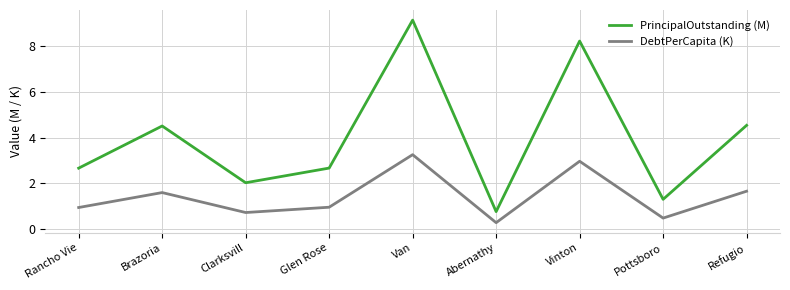

The value of PrincipalOutstanding (M) at Abernathy is 0.8. True or false?

True